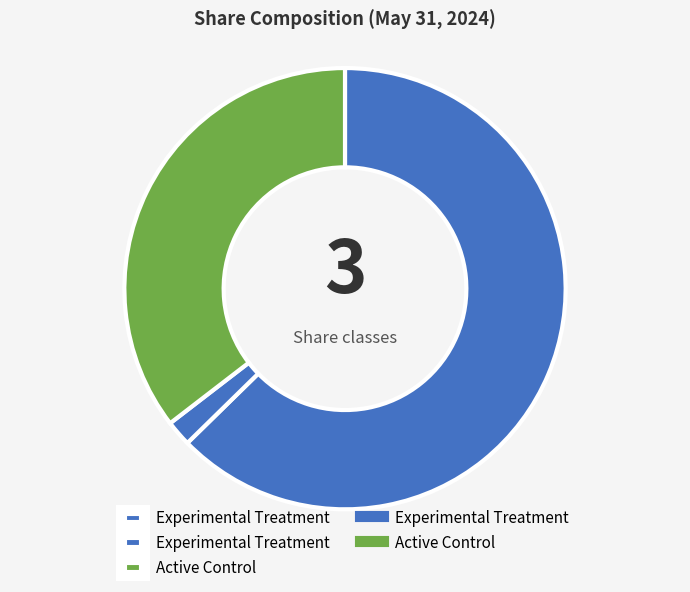

How many slices are in this pie chart?

3